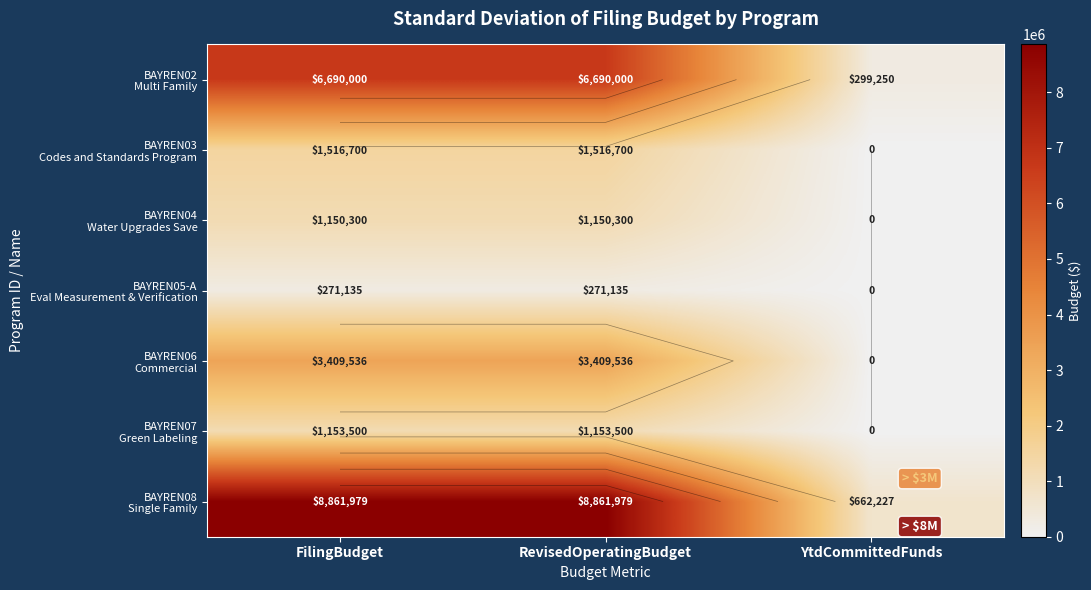

At which category is the sum across all series the highest?

FilingBudget